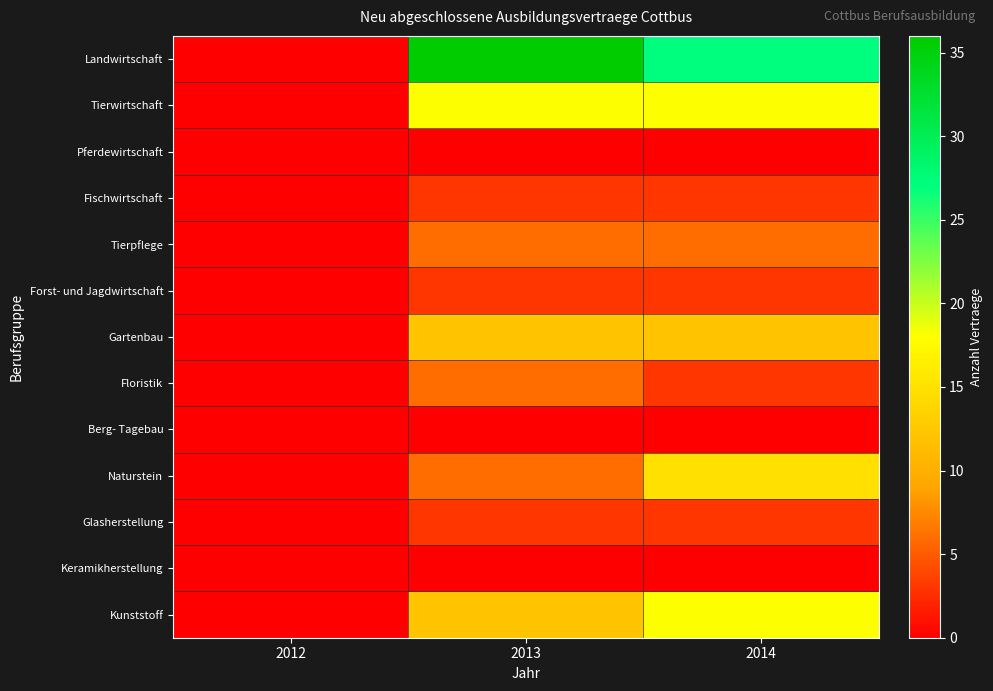

Which series has the widest spread of values?

Landwirtschaft